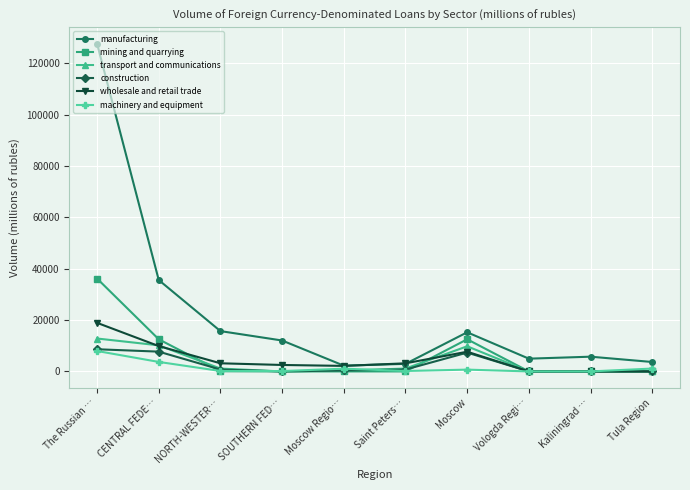

The value of machinery and equipment at CENTRAL FEDE… is 3698. True or false?

True